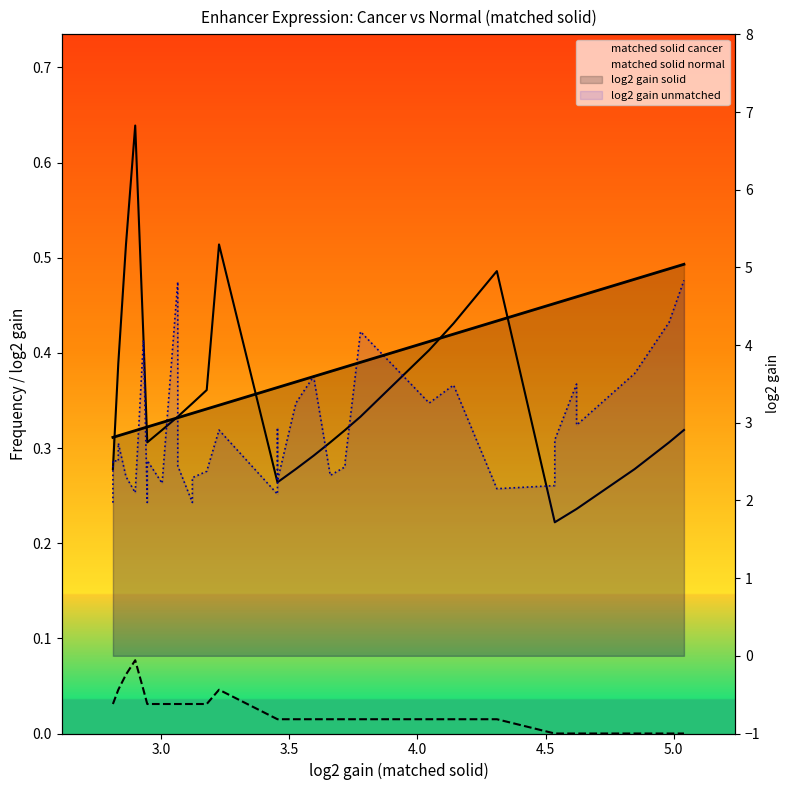

What are all the series names shown in the legend?

matched solid cancer, matched solid normal, log2 gain solid, log2 gain unmatched